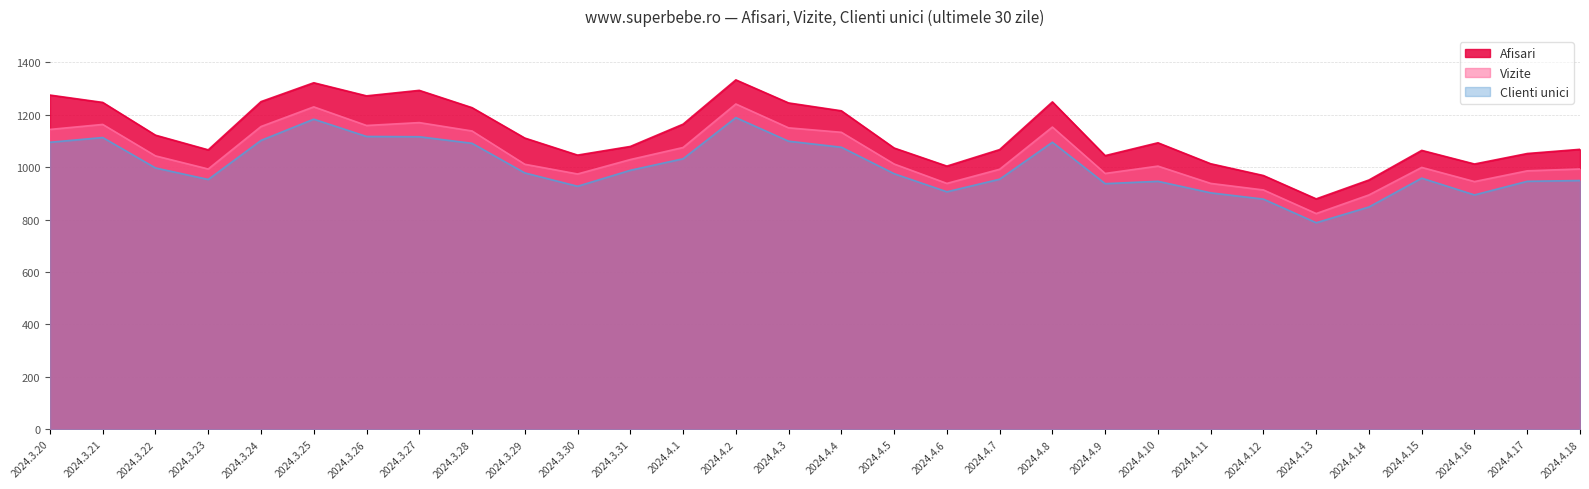

Which category has the lowest value across all series?

2024.4.13